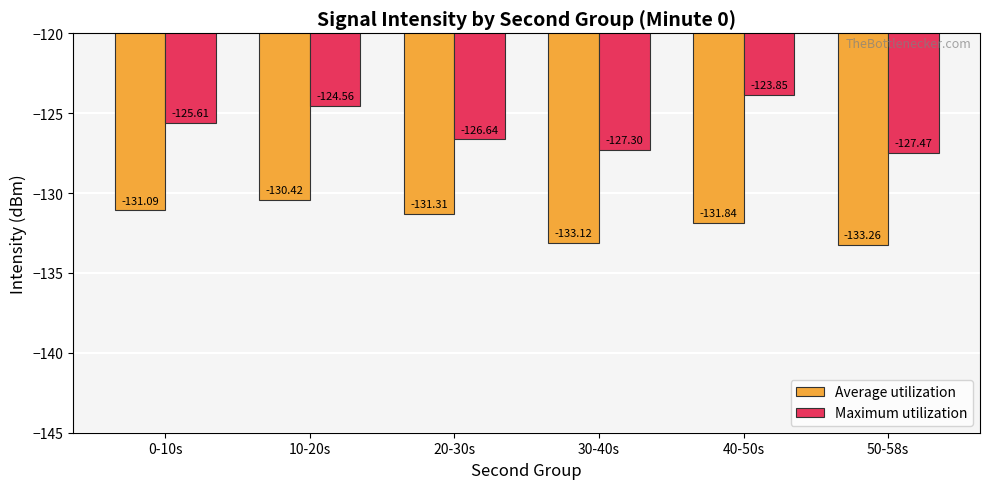

Between 10-20s and 30-40s, which series saw the biggest shift?

Maximum utilization